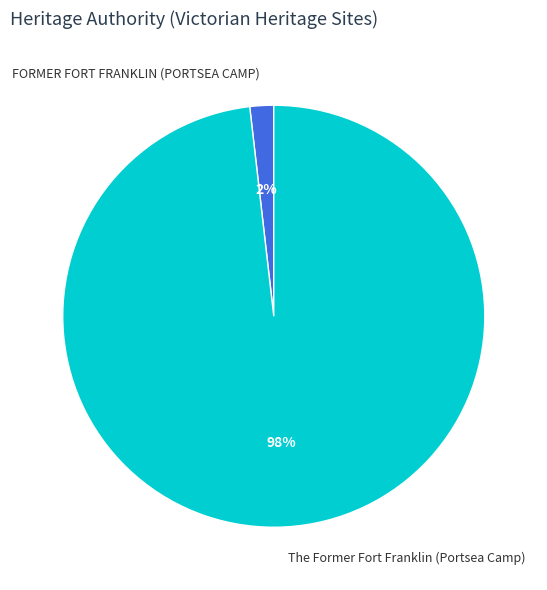

Which has a higher value, The Former Fort Franklin (Portsea Camp) or FORMER FORT FRANKLIN (PORTSEA CAMP)?

The Former Fort Franklin (Portsea Camp)